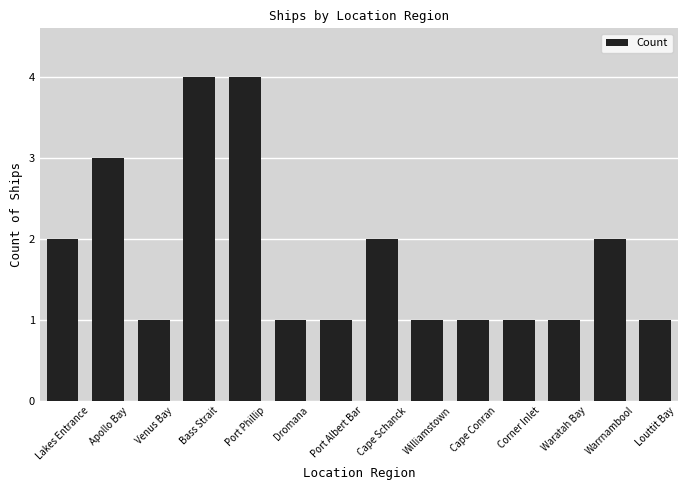

What is the difference between the values at Corner Inlet and Bass Strait?

3